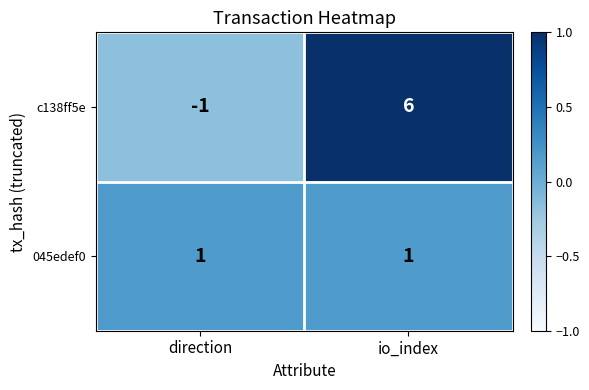

Count the number of data series in this chart.

2